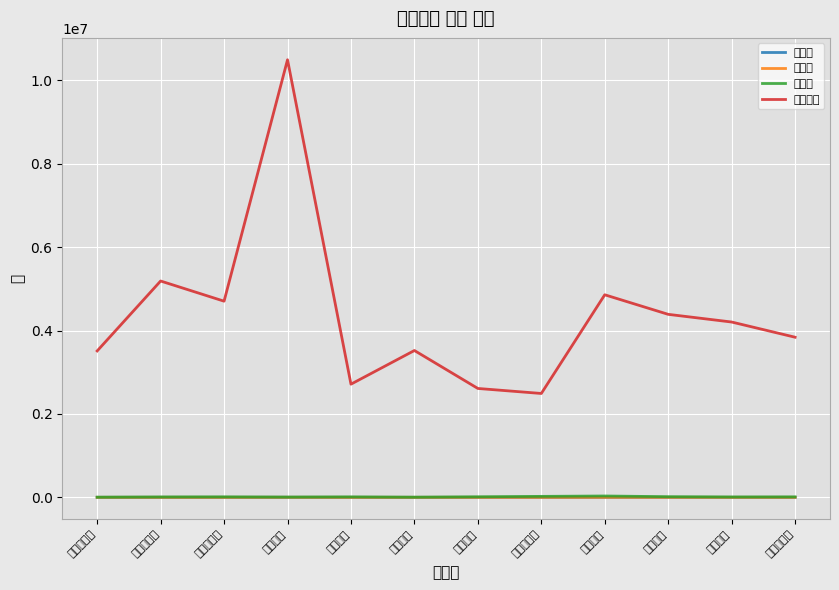

What is the label of the 9th point from the right?

신선대란